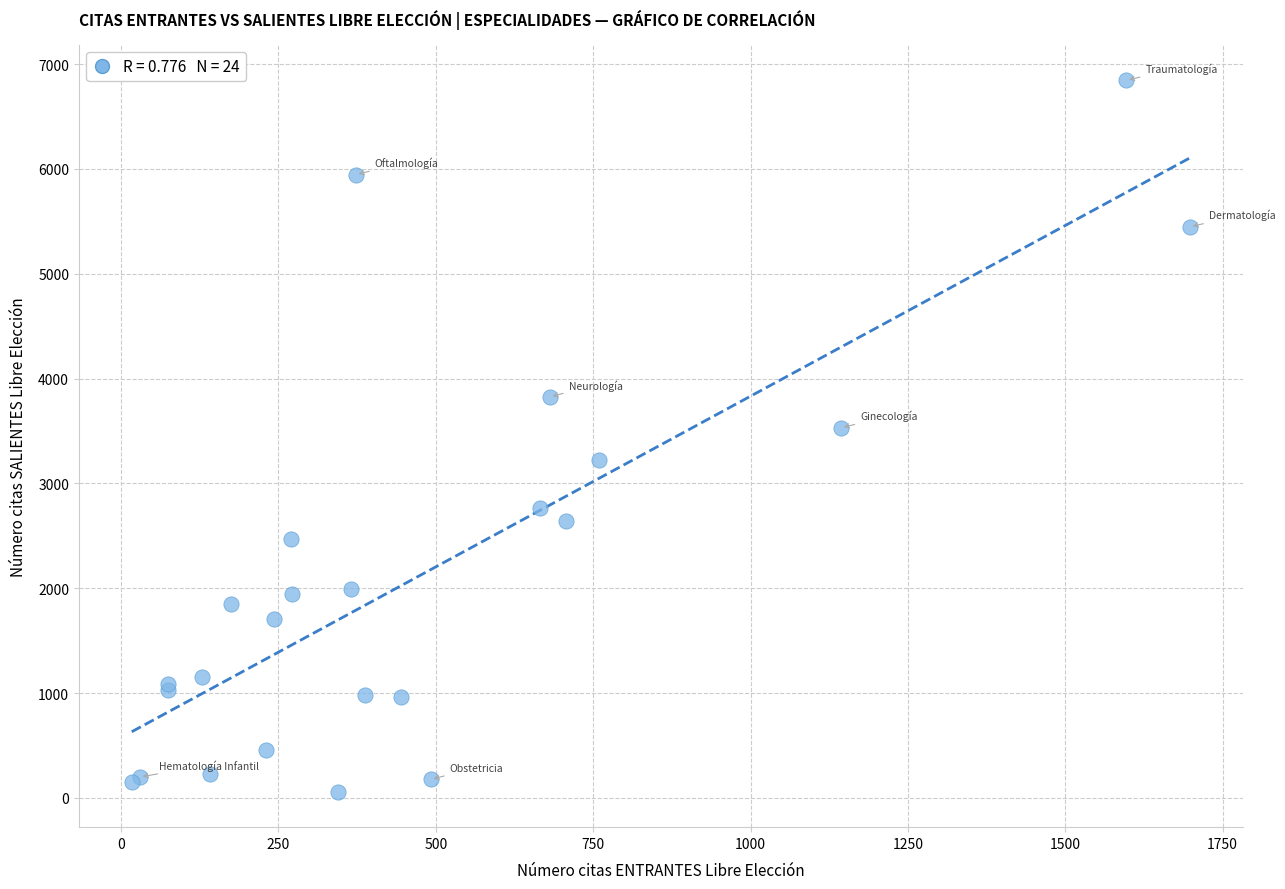

What Y value in the scatter plot is closest to 3453?

3530